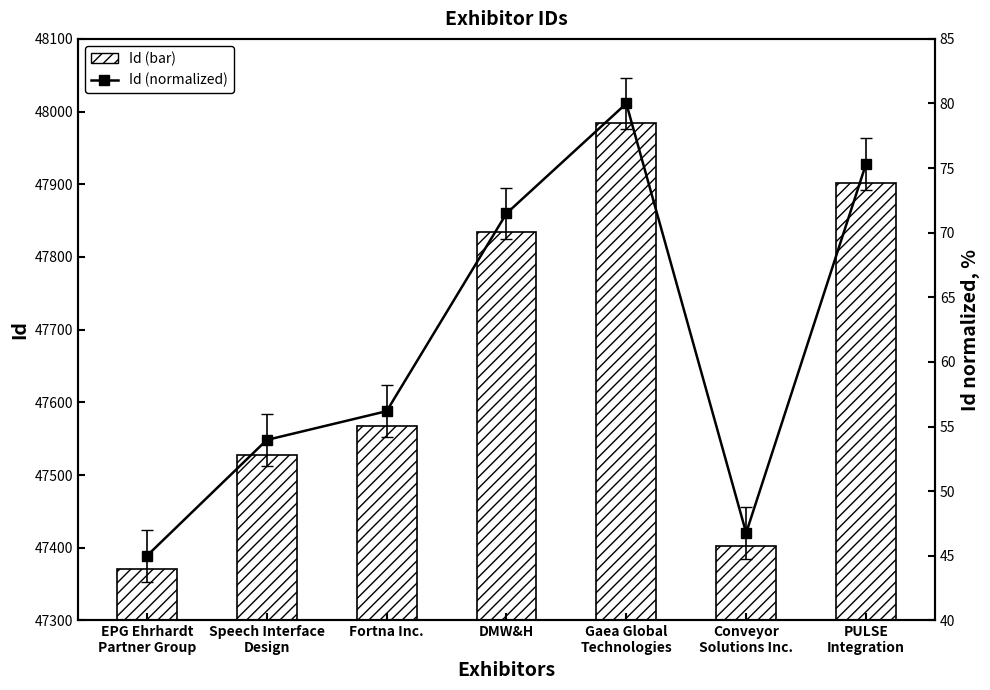

Which series has the largest total across all categories?

Id (bar)